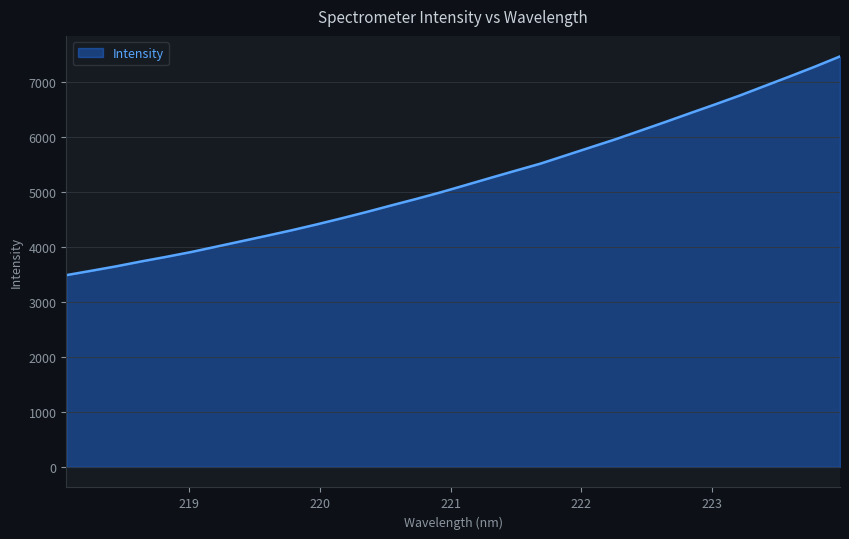

Does the chart have visible grid lines?

Yes